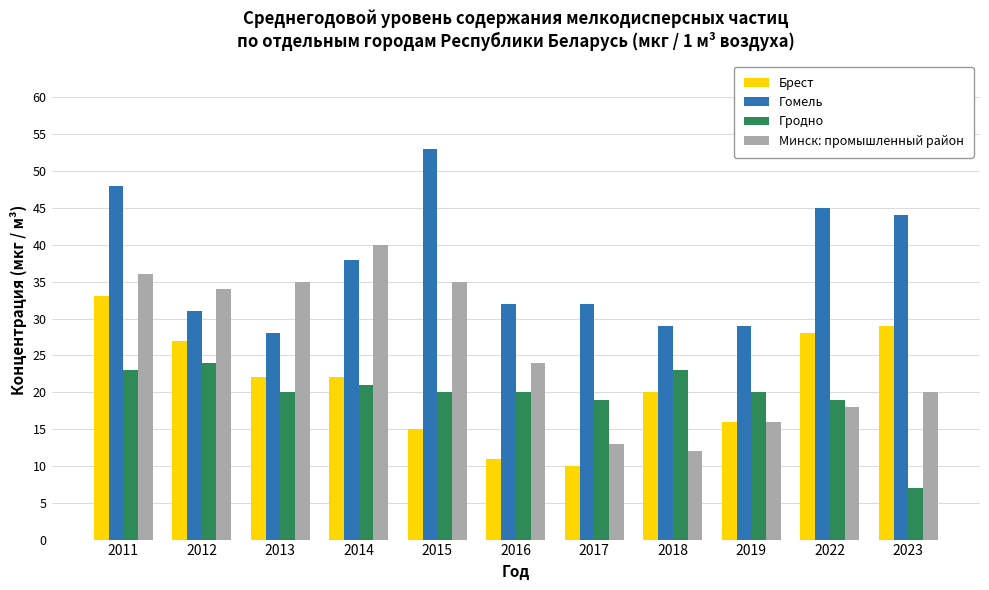

Which category has the lowest value across all series?

2023